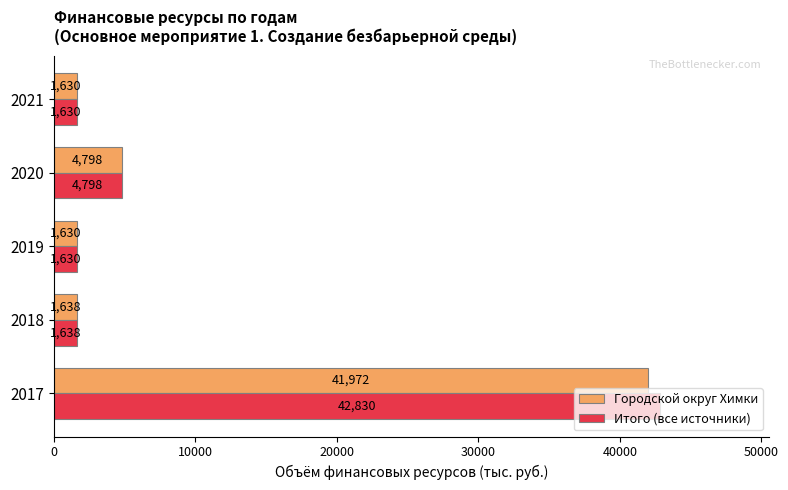

What is the total value across all series at 2020?

9596